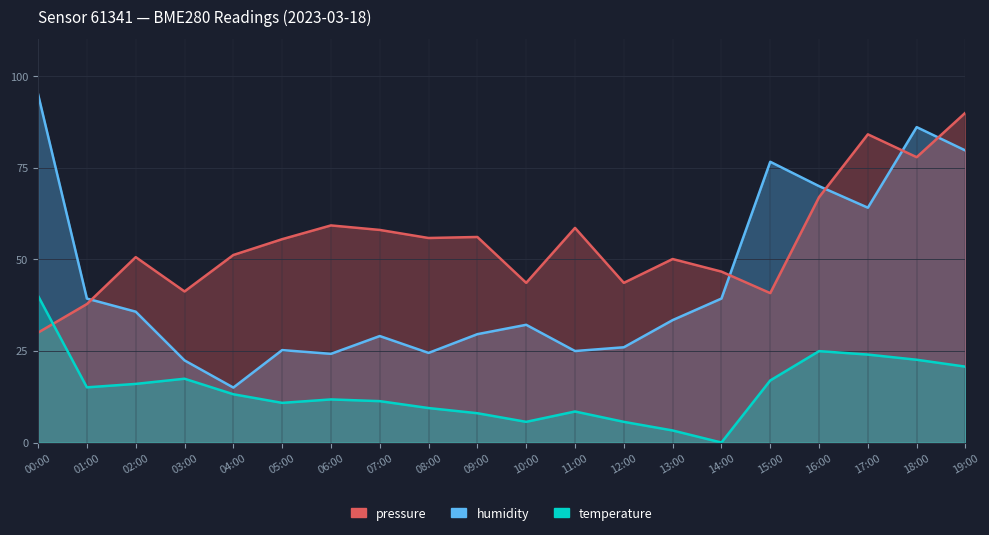

What is the total value across all series at 11:00?

92.0